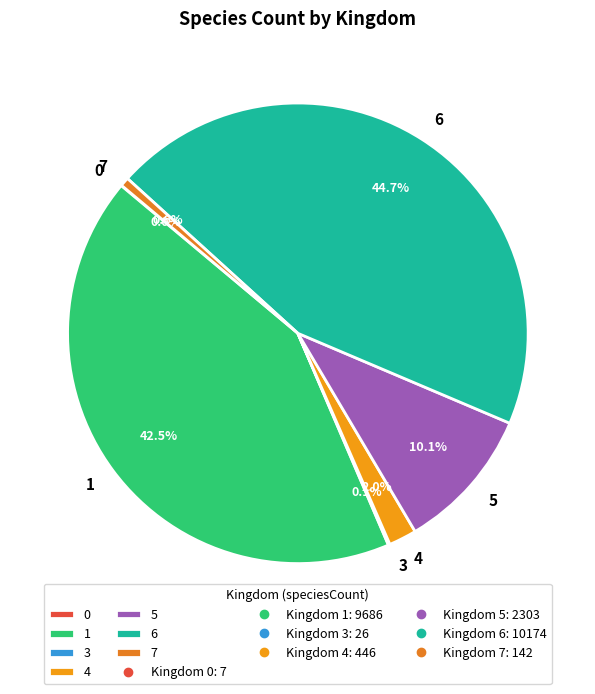

Which slice is the largest?

6